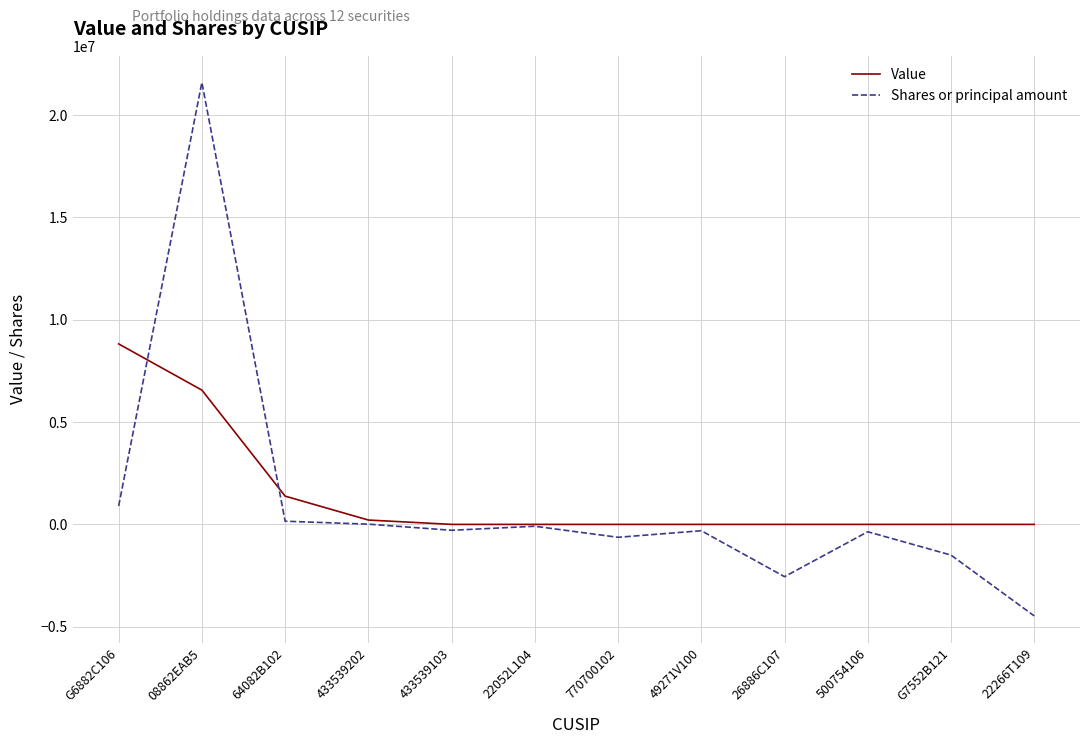

What is the average value of the Value series?

1414667